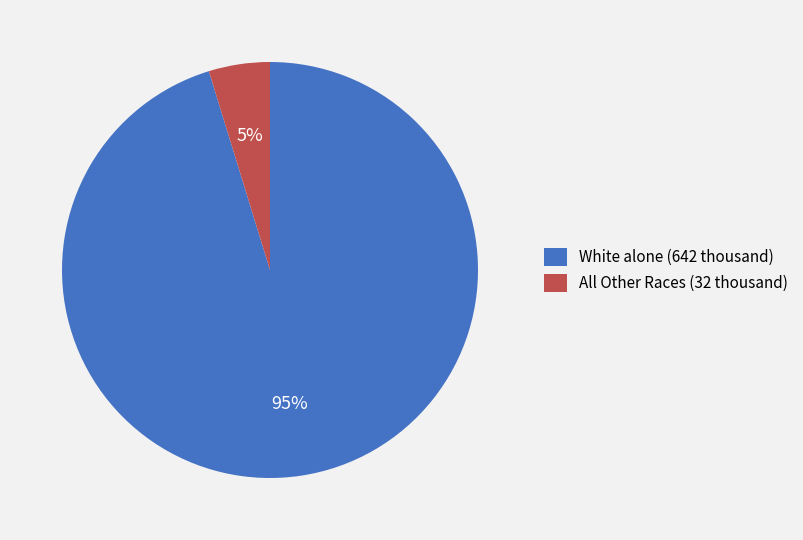

True or false: All Other Races (32 thousand) accounts for 5% of the total.

True